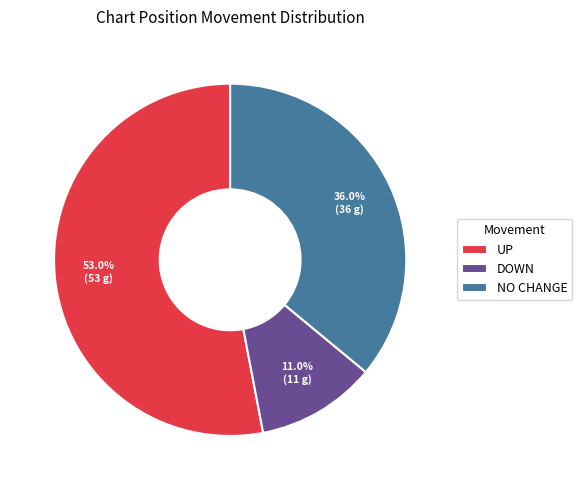

Which category accounts for the majority?

UP